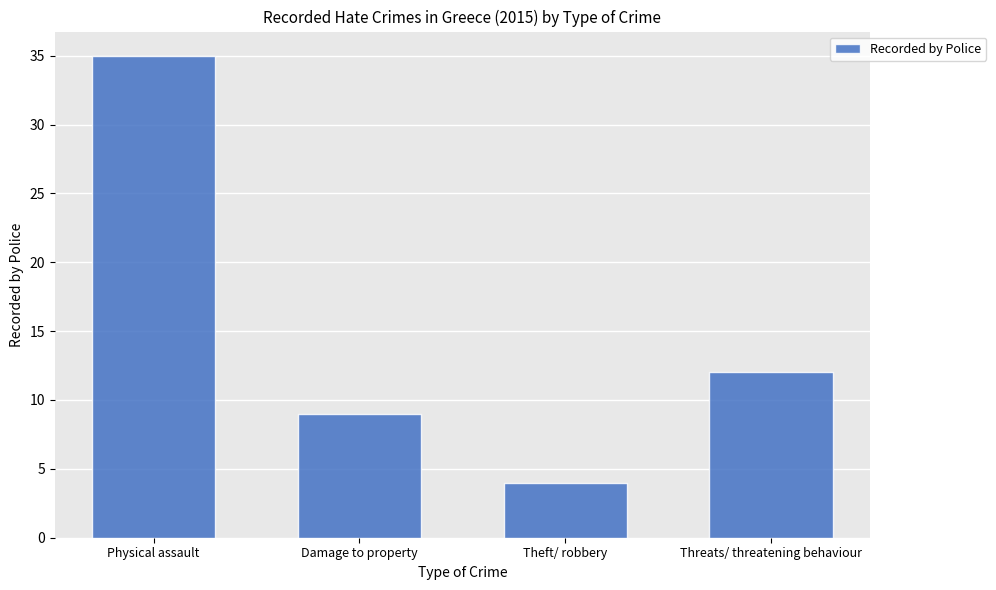

What is the difference between the second highest and second lowest values?

3